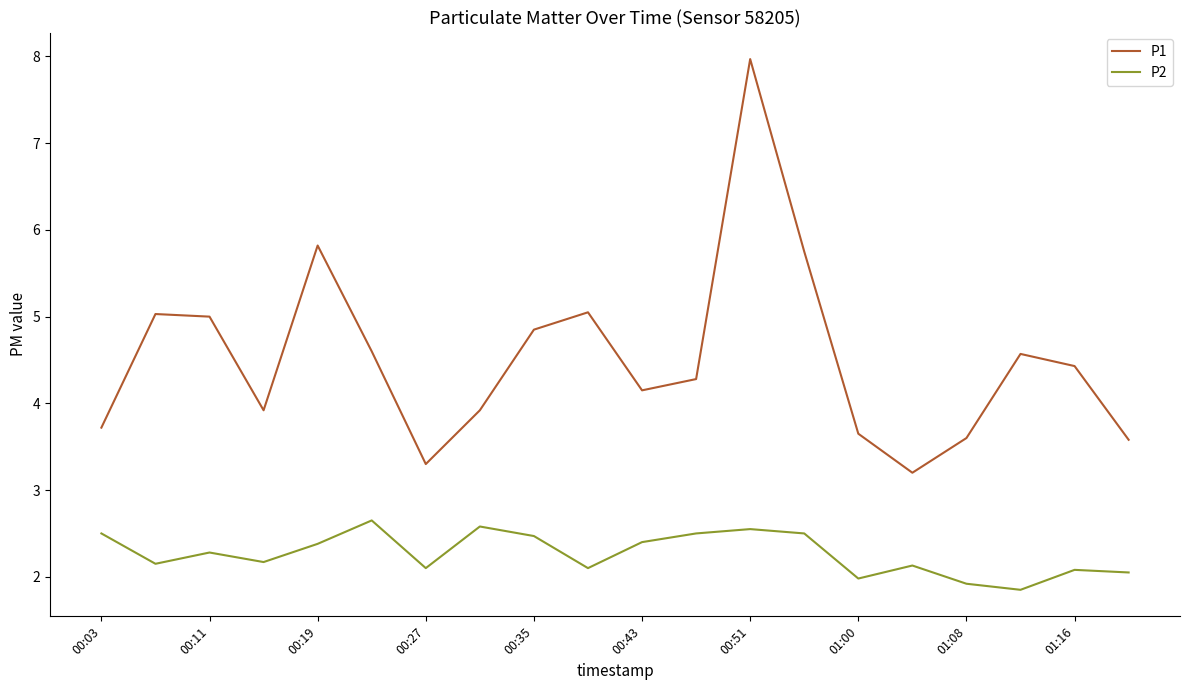

Which series has the largest total across all categories?

P1